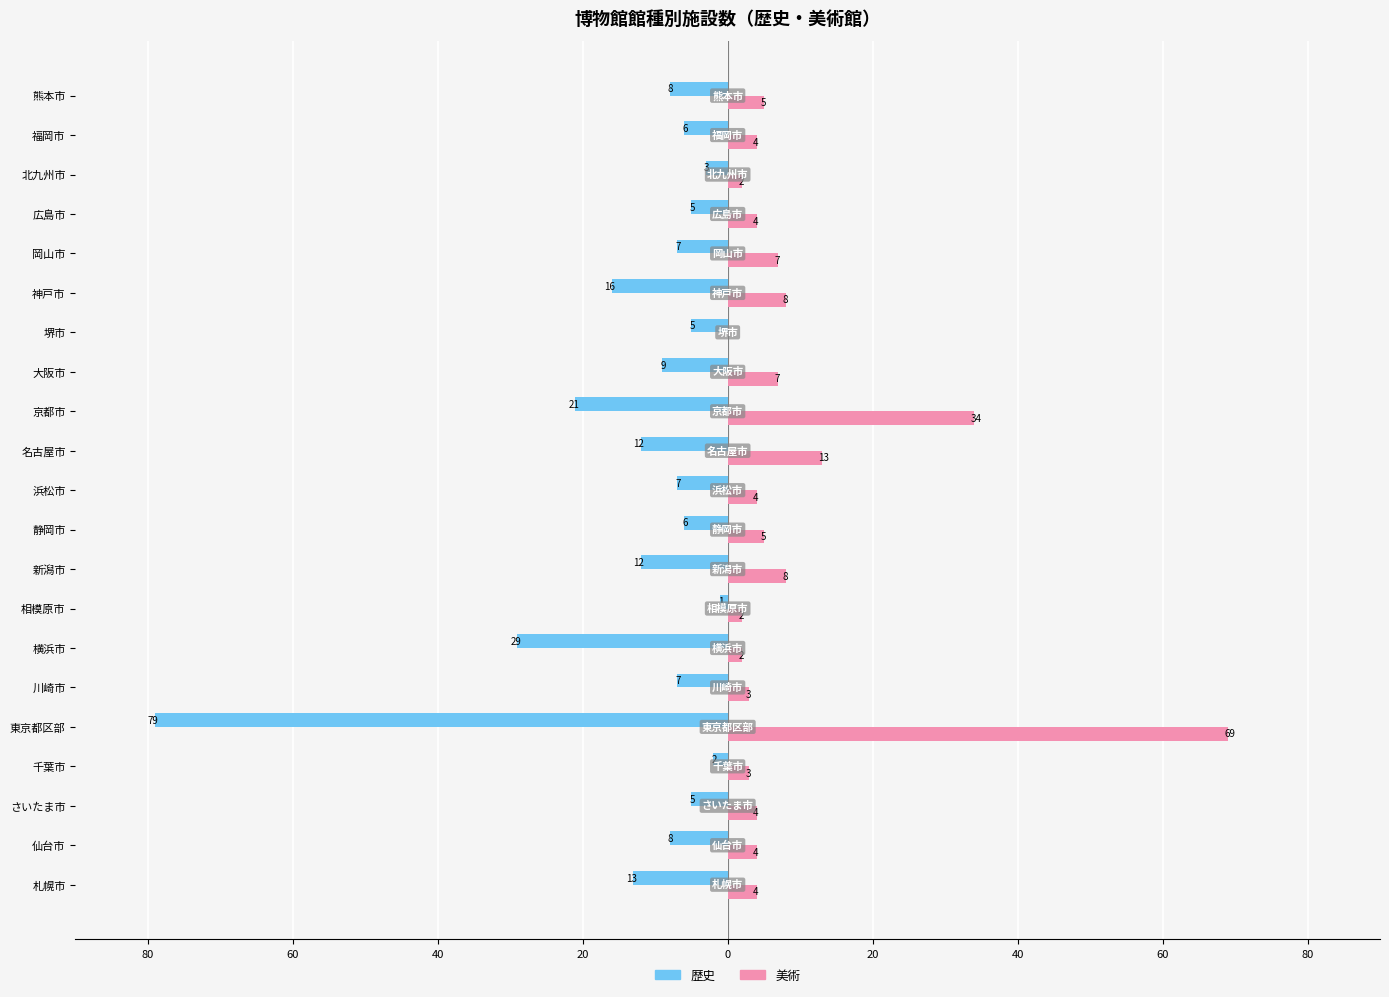

What are all the series names shown in the legend?

歴史, 美術